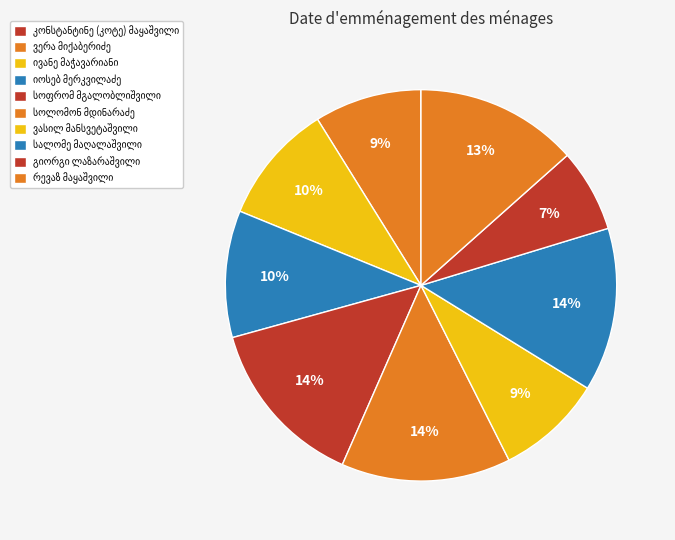

Count the number of slices in the pie.

10